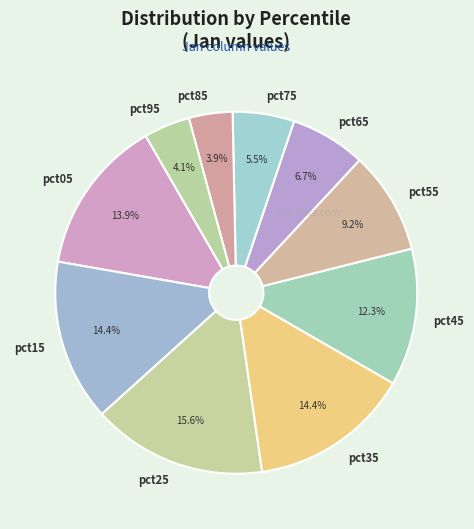

What is the largest slice in the pie chart?

pct25